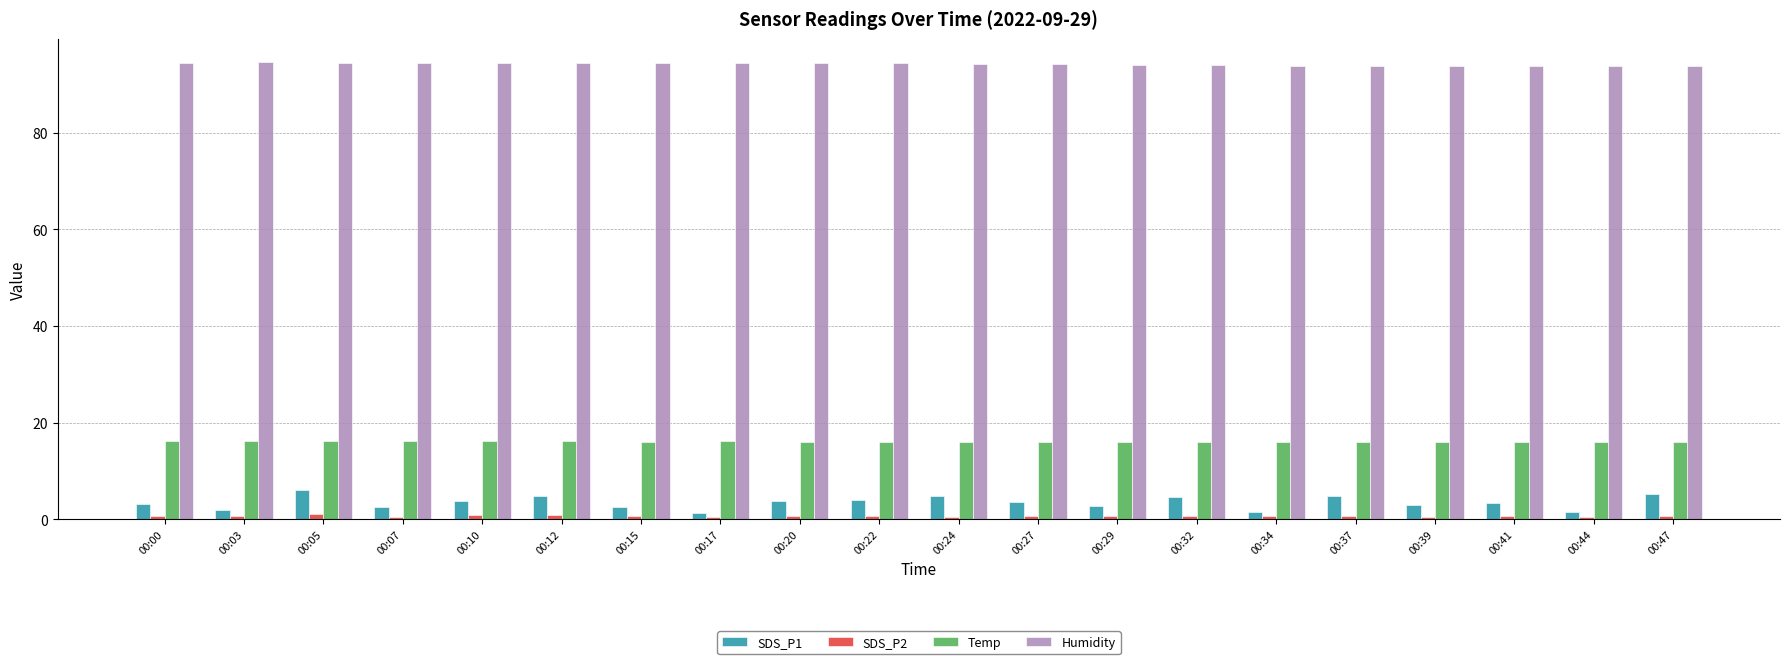

Which series has the largest range (max minus min)?

SDS_P1